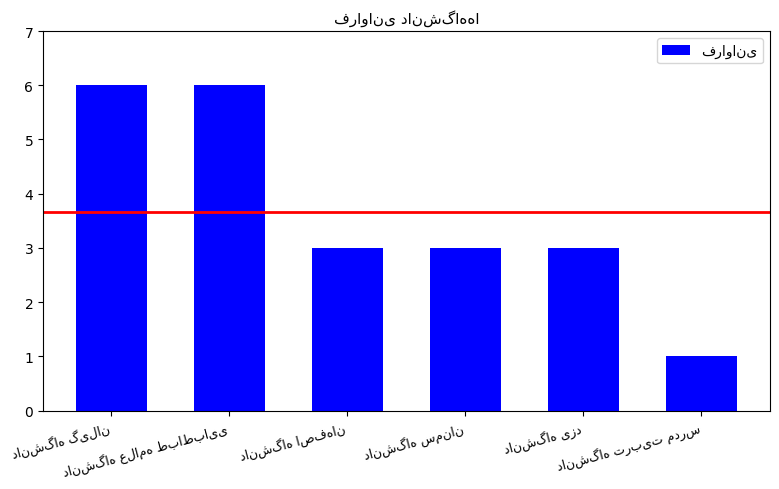

Reading left to right, list all the values displayed in this chart.

6	6	3	3	3	1